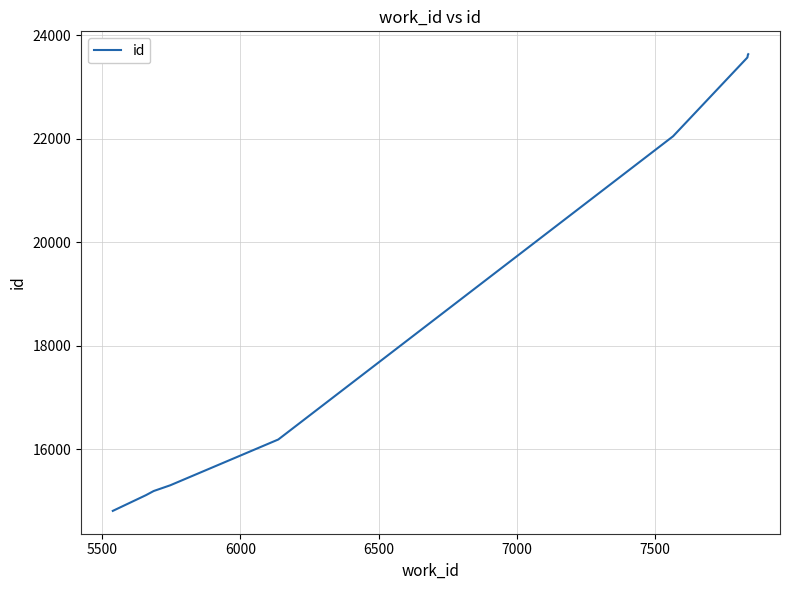

What is the greatest value displayed?

23639